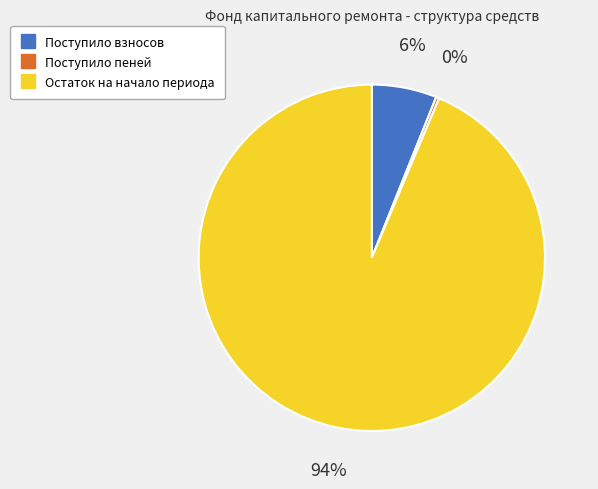

Count the number of slices in the pie.

3